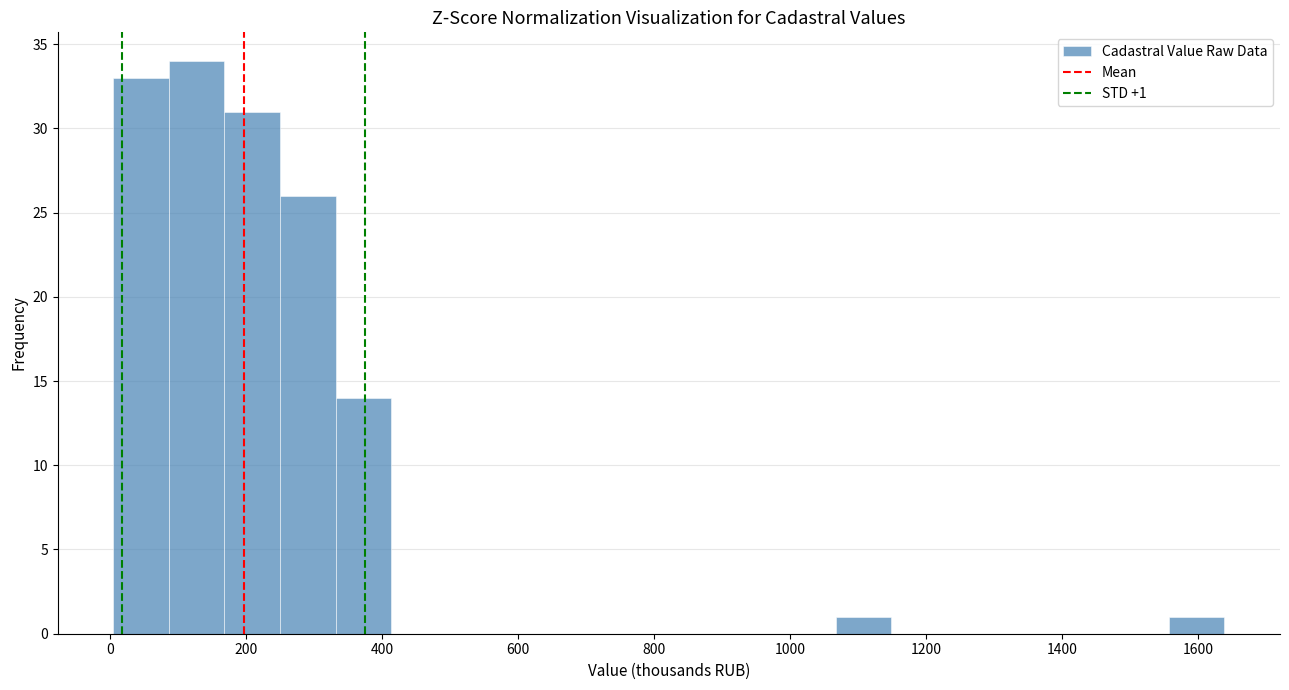

Over which range of the x-axis is the bar tallest?

80 to 160